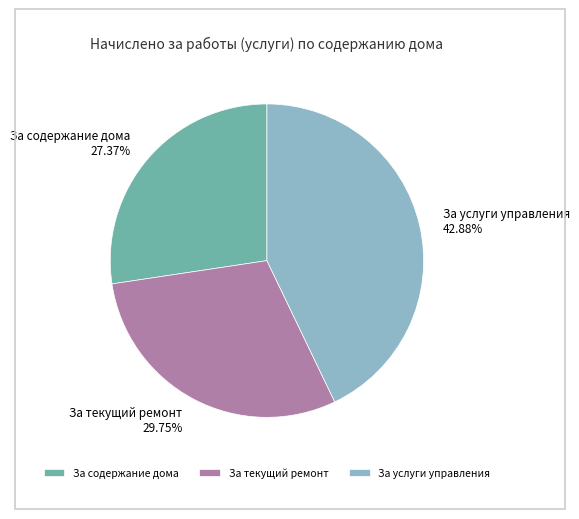

To the nearest percent, what portion does За содержание дома represent?

27%